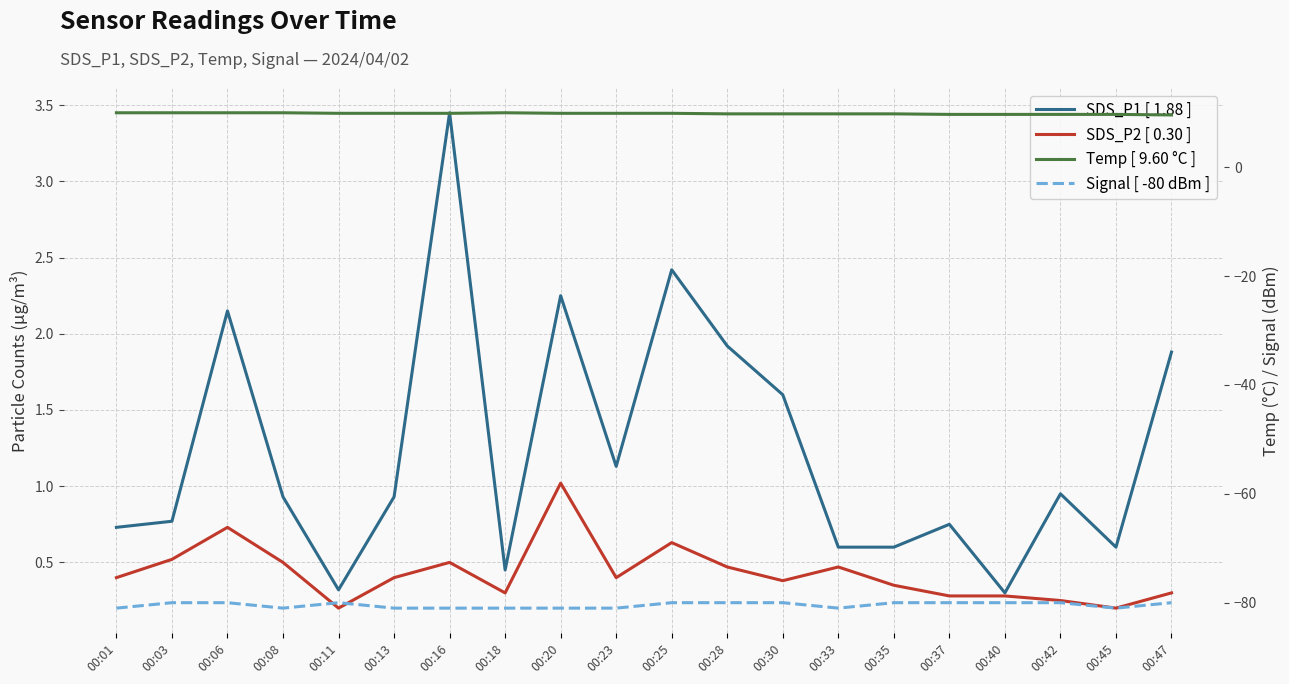

True or false: Signal and Temp intersect in this chart.

False